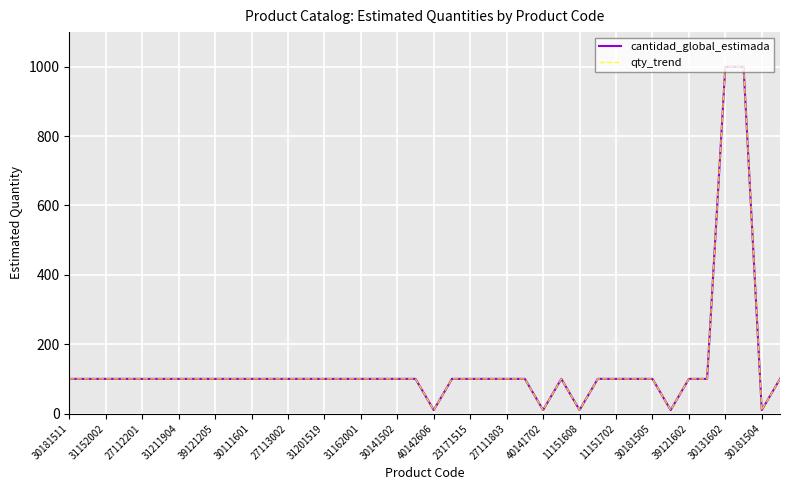

In qty_trend, how many points are higher than both neighbors (excluding endpoints)?

1